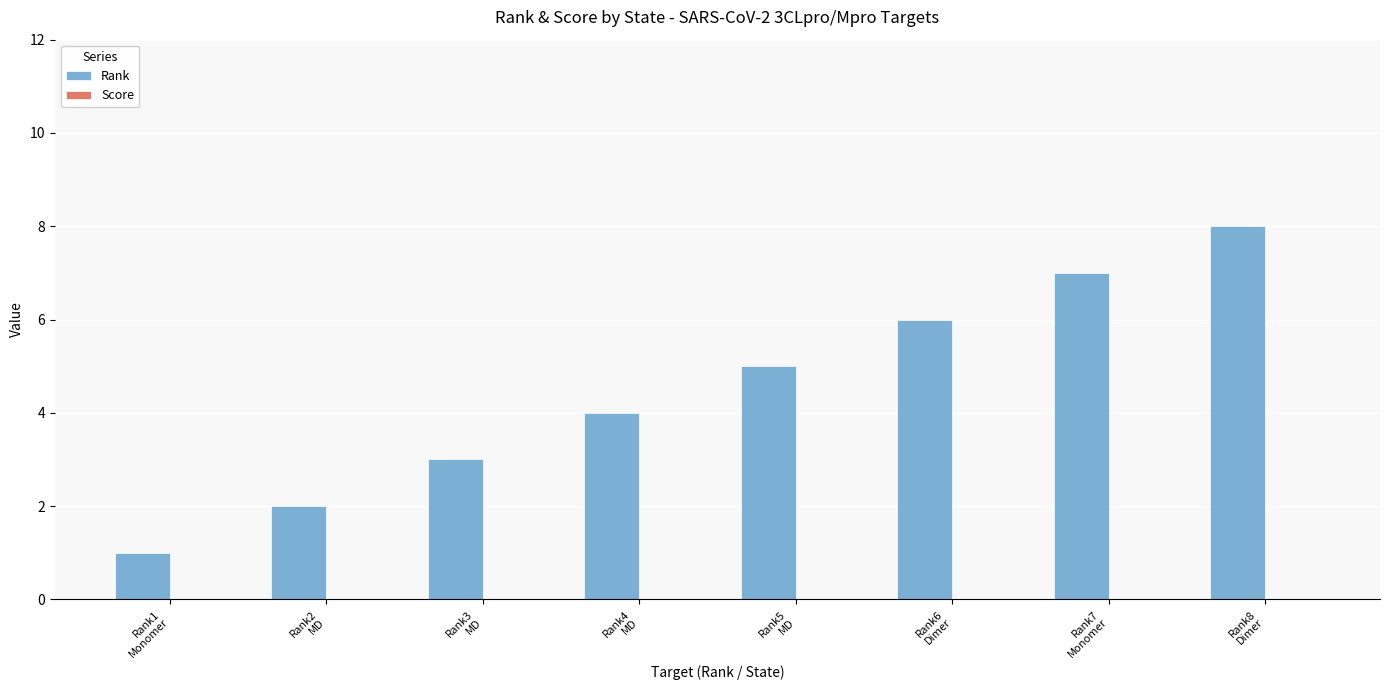

What is the greatest value displayed?

8